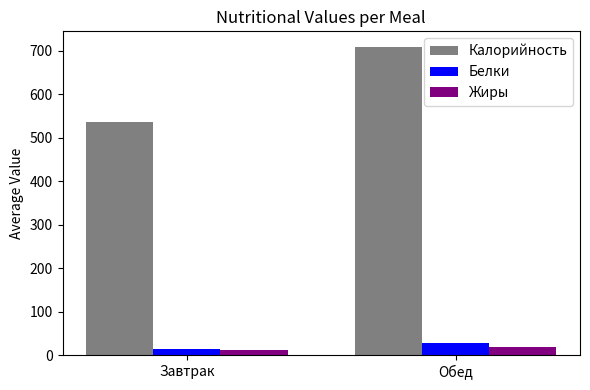

At how many categories does at least one series exceed 342?

2